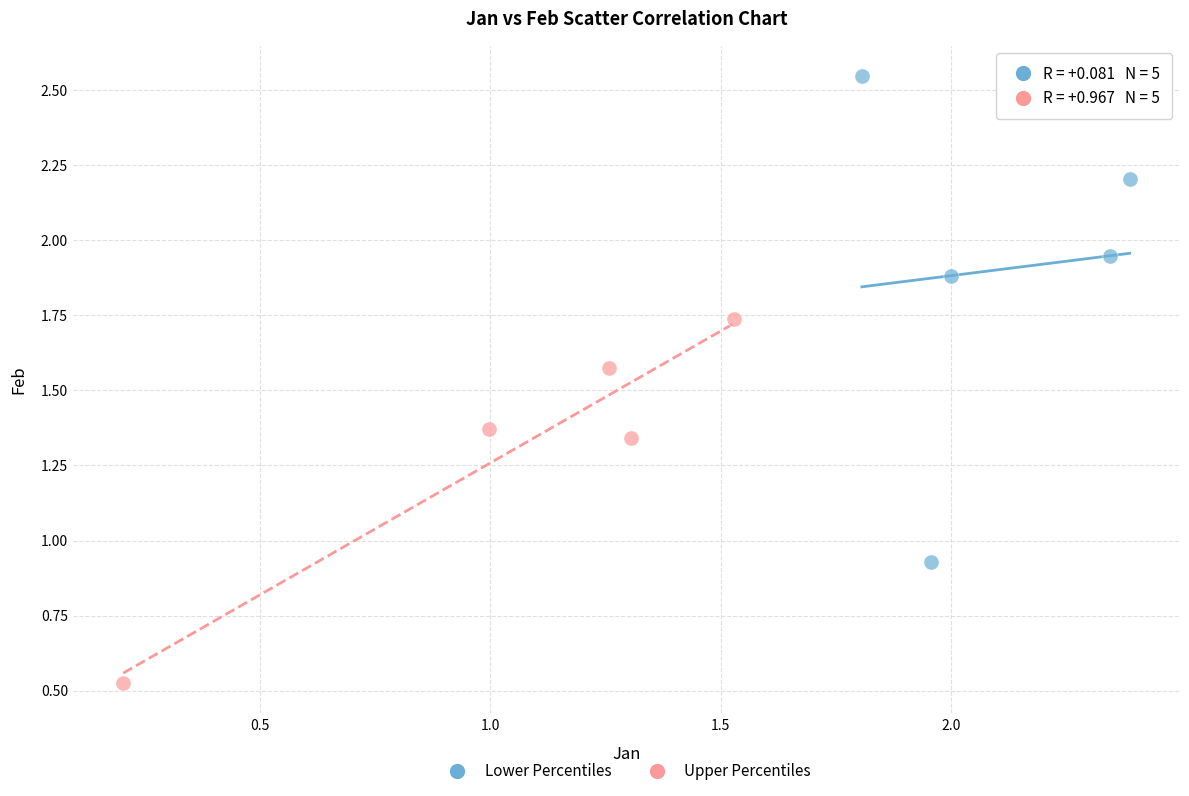

Which series has the widest spread of Y values?

Lower Percentiles